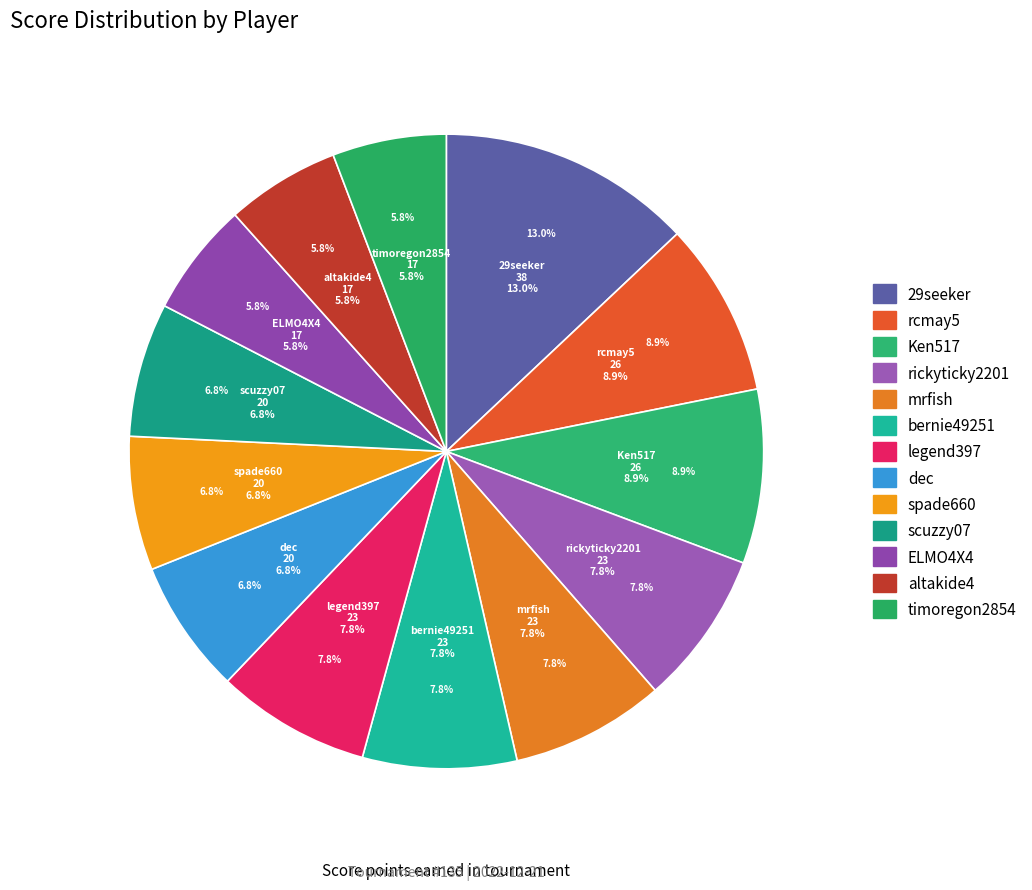

How many slices are in this pie chart?

13